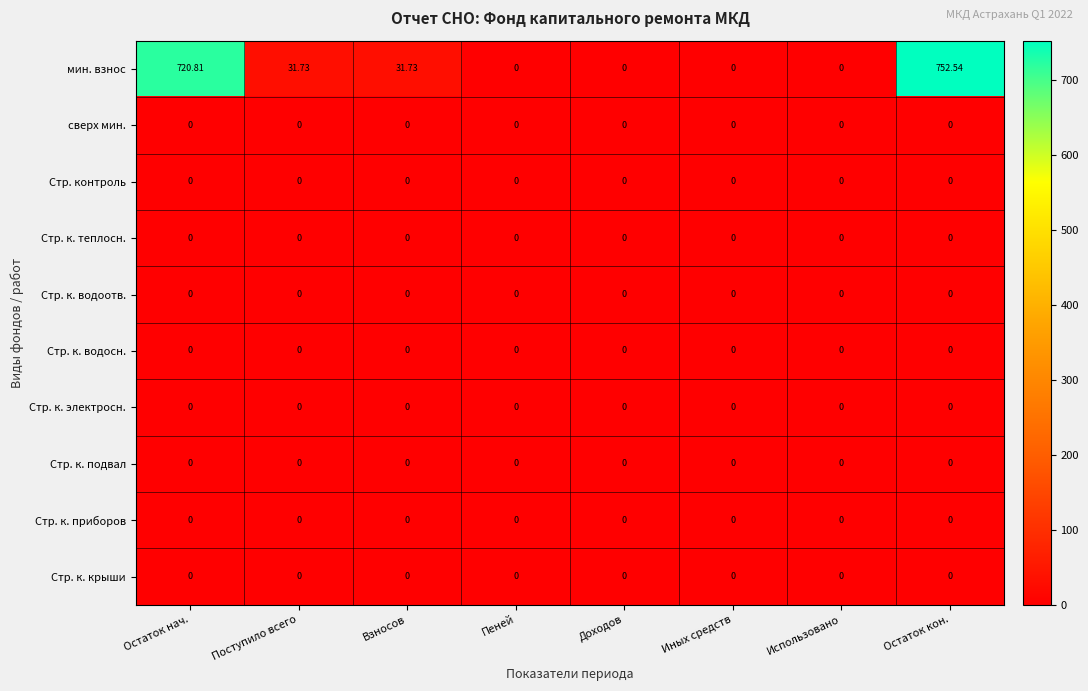

Which category has the highest value across all series?

Остаток кон.